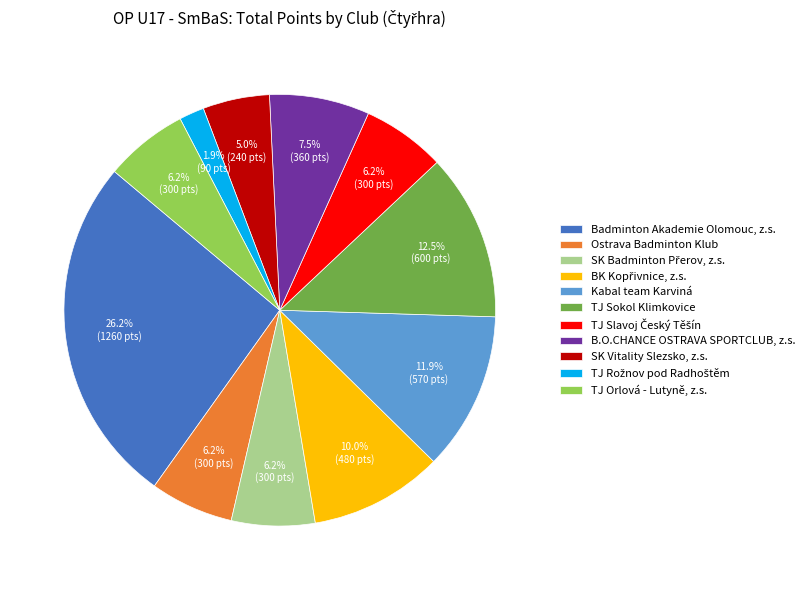

What percentage is the TJ Orlová - Lutyně, z.s. slice, to the nearest percent?

6%